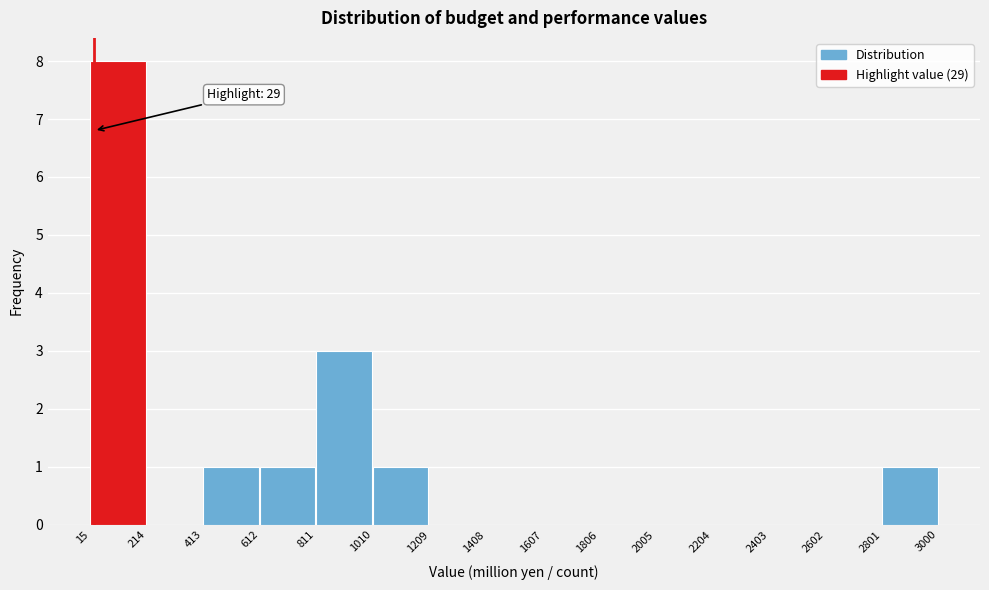

Over which range of the x-axis is the bar tallest?

15 to 214